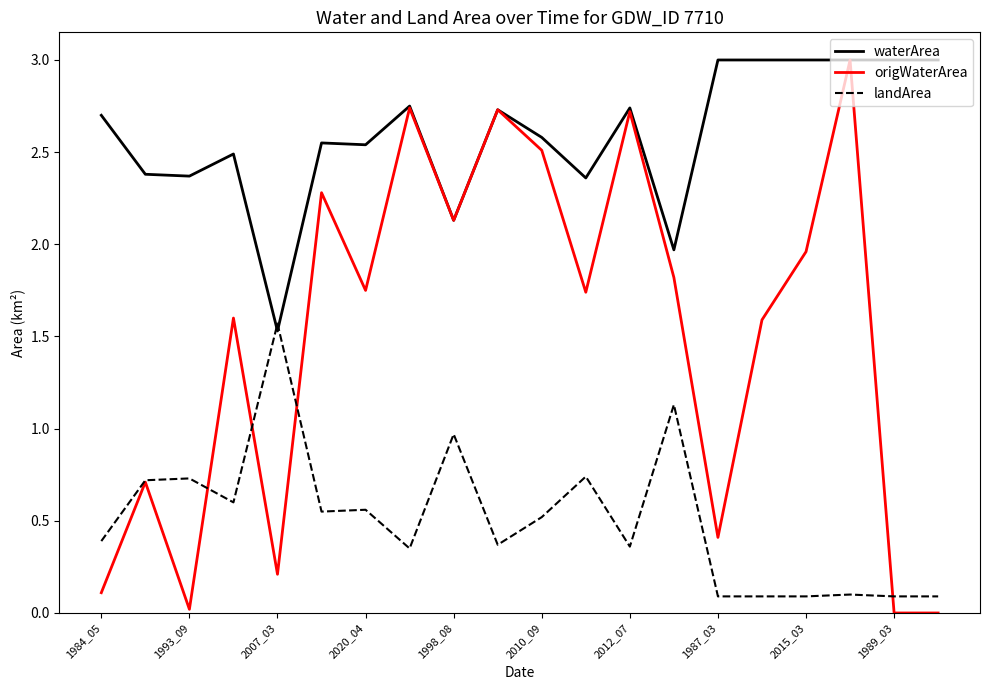

Which series has the widest spread of values?

origWaterArea